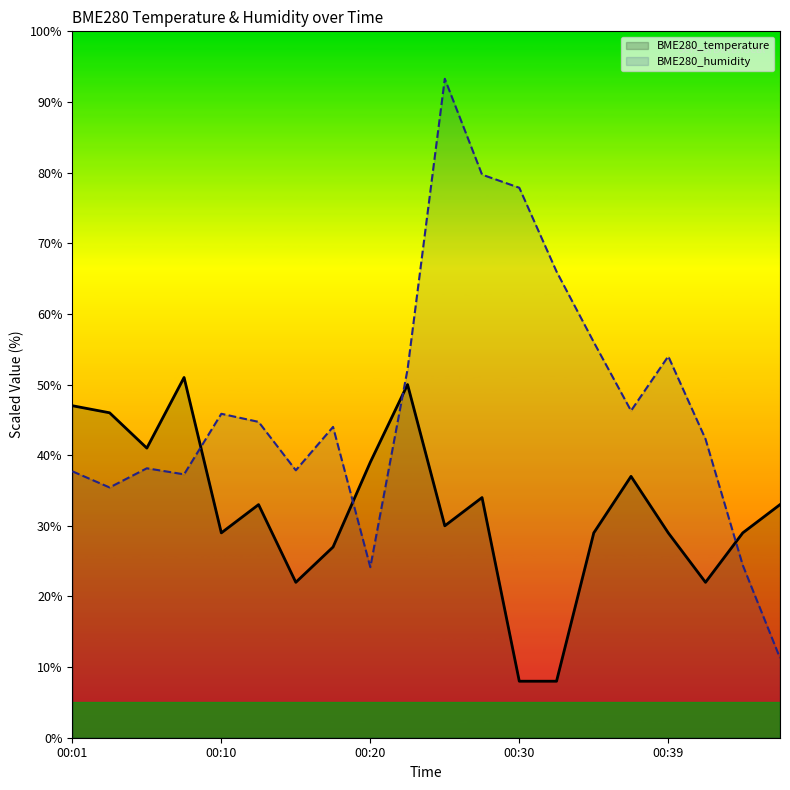

What is the value of the BME280_temperature point at the 7th from the left?

22.0